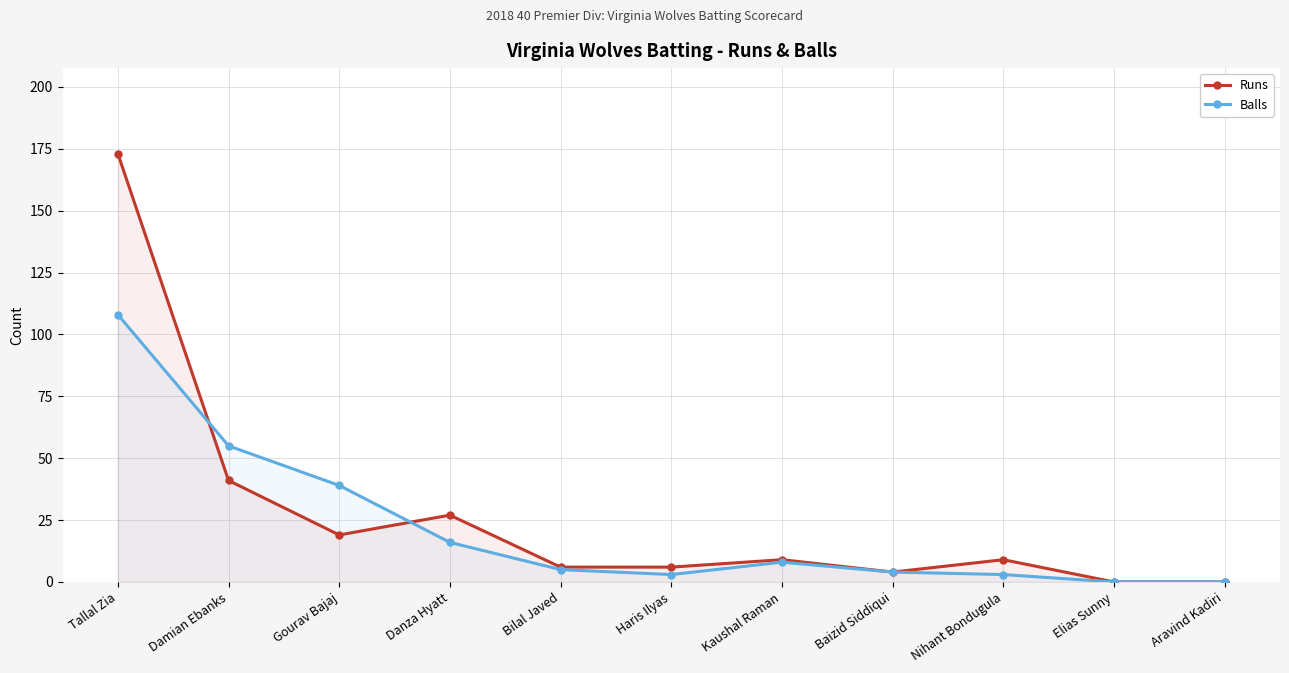

What is the average value of the Balls series?

22